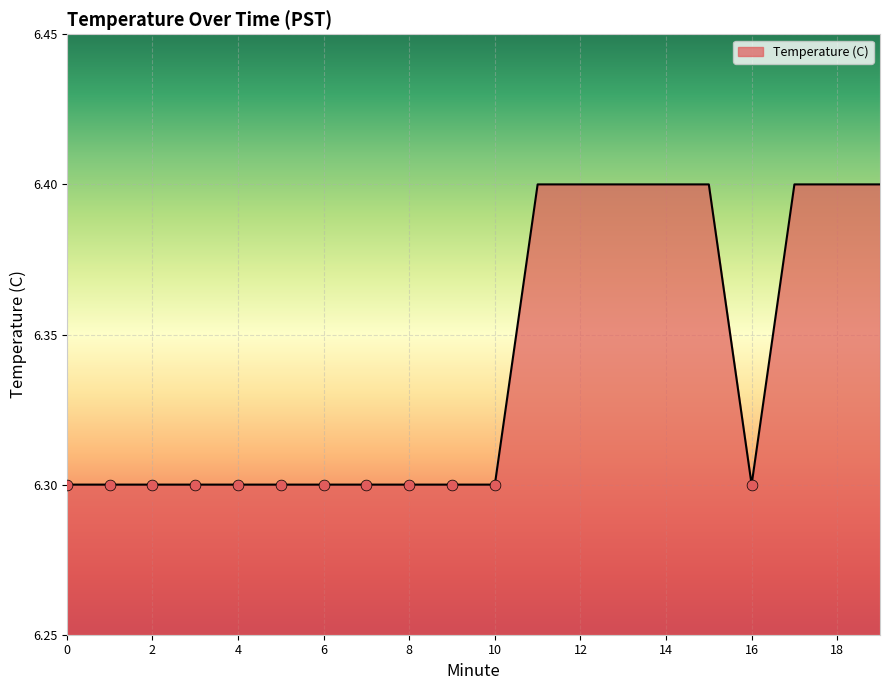

What is the minimum value shown in the chart?

6.3